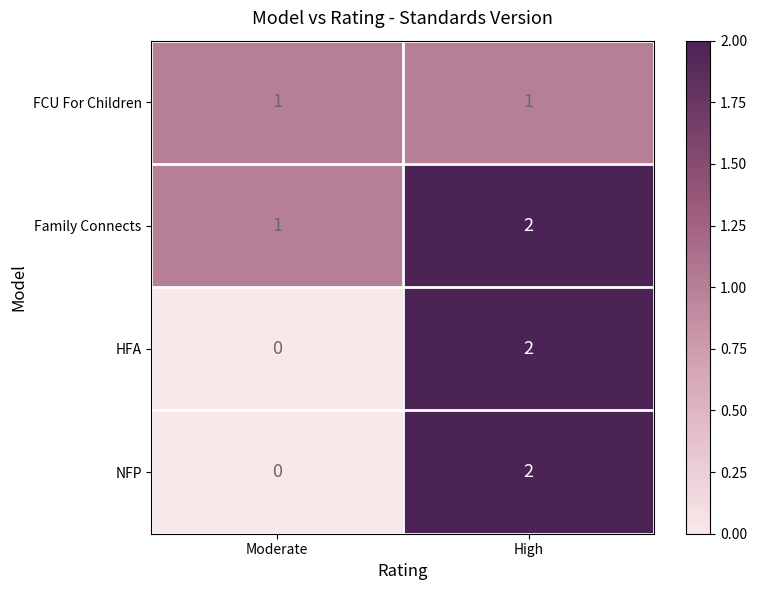

Reading right to left, list all the values displayed in this chart.

FCU For Children: 1	1
Family Connects: 2	1
HFA: 2	0
NFP: 2	0